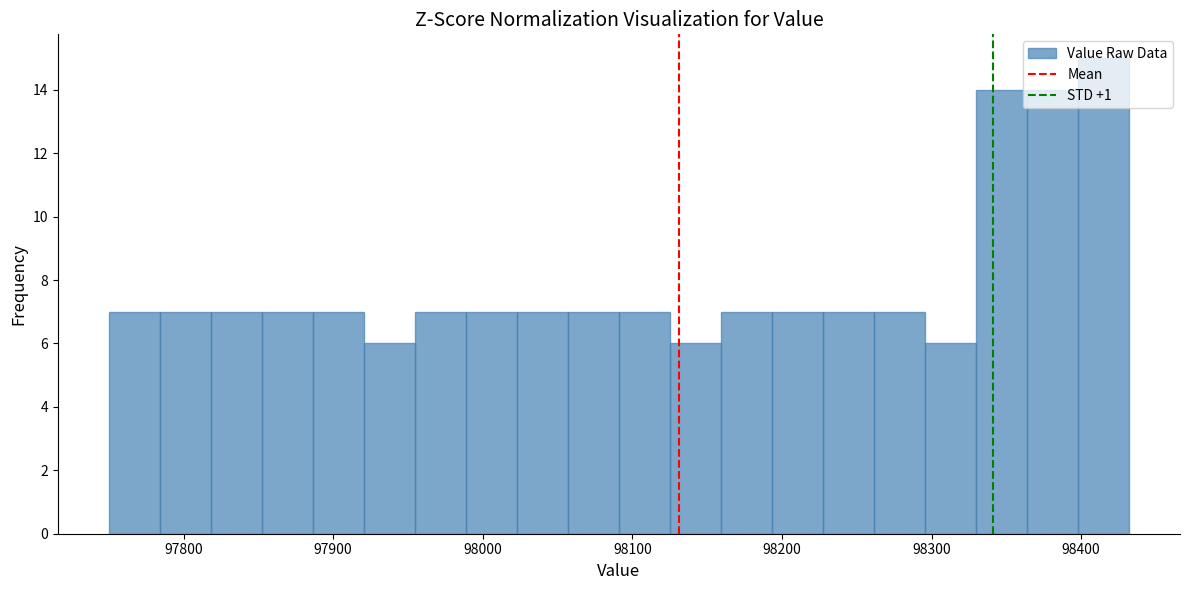

Read against the x-axis, roughly where is the centre of the tallest bar?

98410